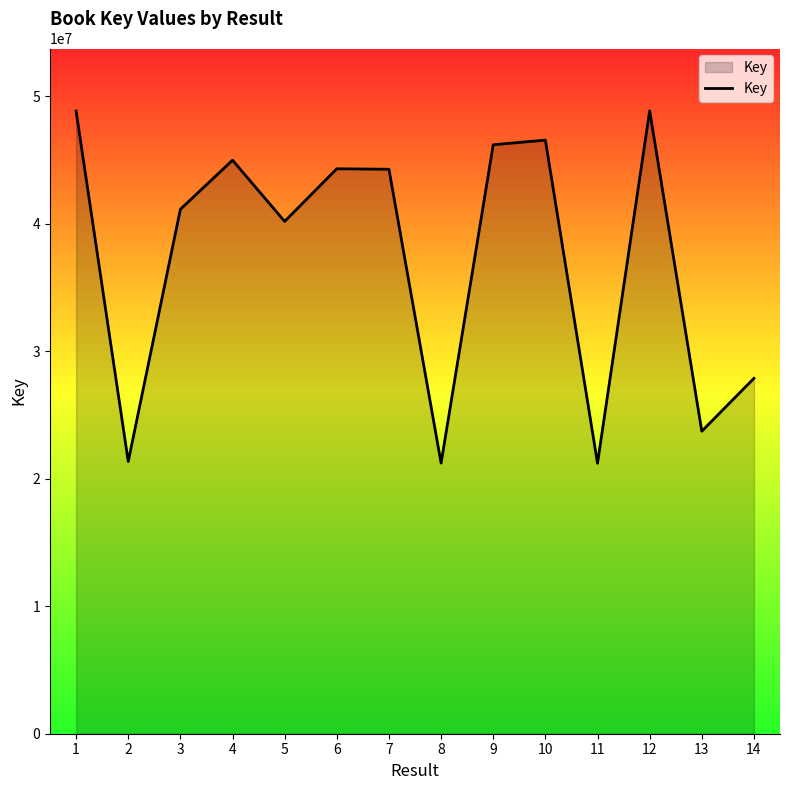

What is the difference between the maximum and minimum values?

27643692